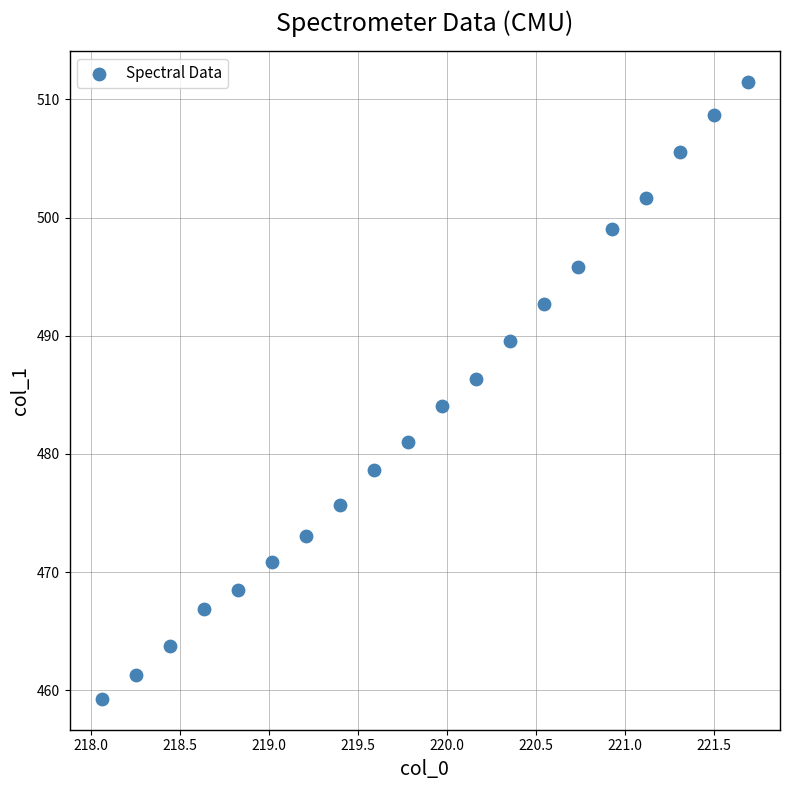

What is the range of X values (max minus min)?

3.6